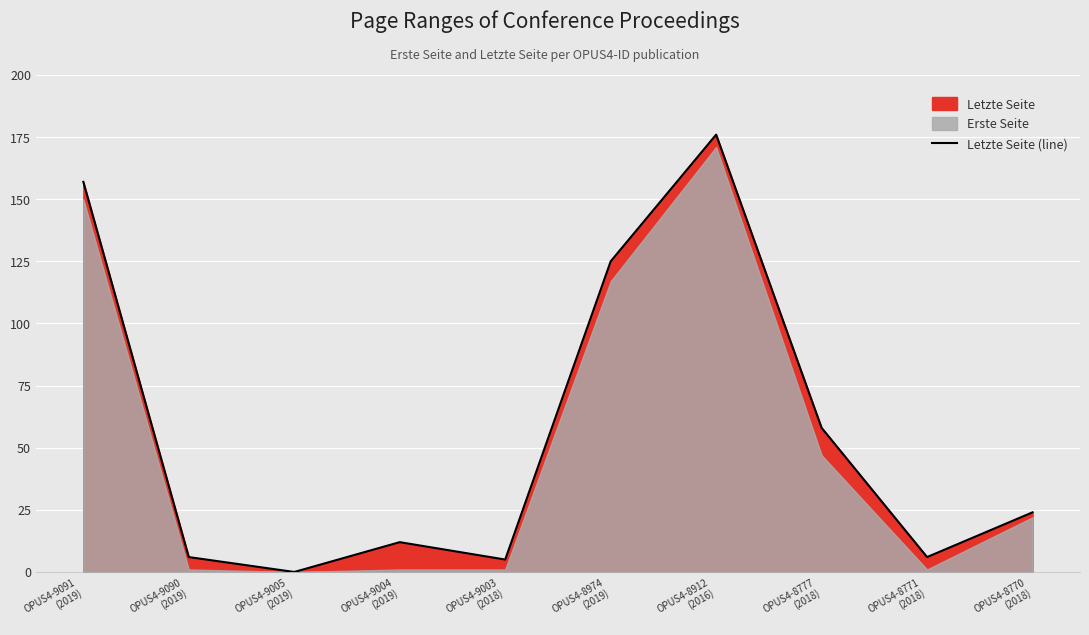

How many lines are shown in the chart?

1